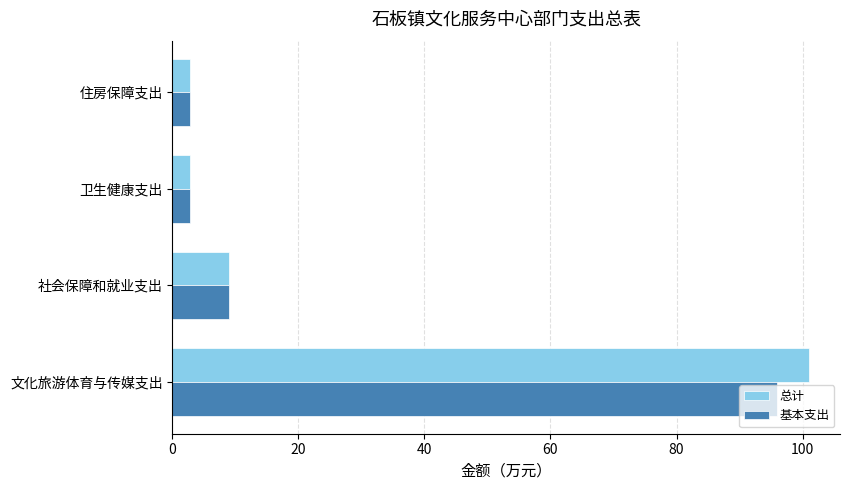

What are all the series names shown in the legend?

总计, 基本支出